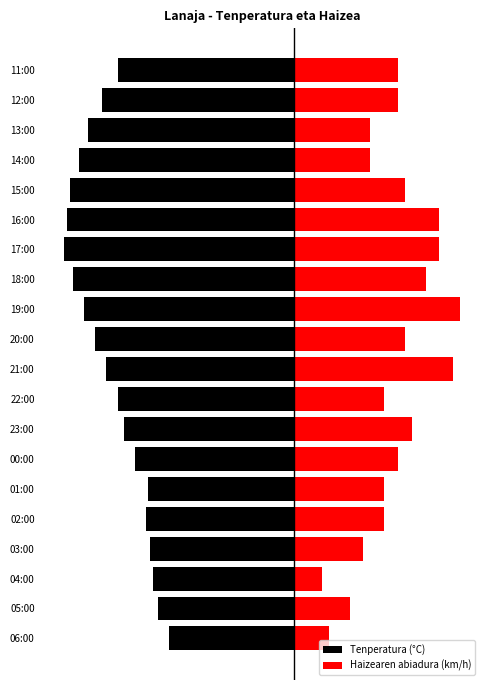

Count the number of categories in the chart.

20